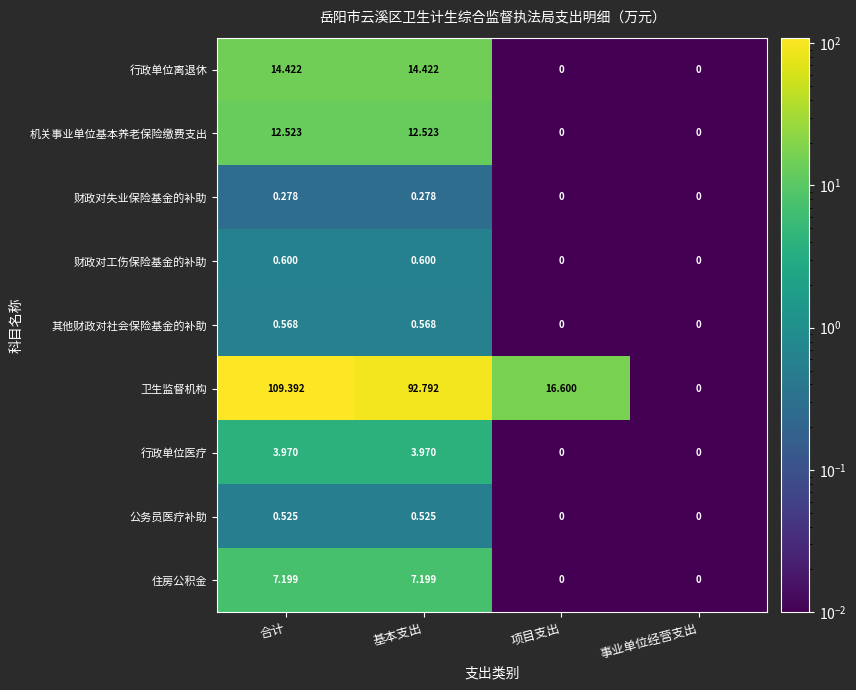

Rank the series by their maximum value, from highest to lowest.

卫生监督机构, 行政单位离退休, 机关事业单位基本养老保险缴费支出, 住房公积金, 行政单位医疗, 财政对工伤保险基金的补助, 其他财政对社会保险基金的补助, 公务员医疗补助, 财政对失业保险基金的补助